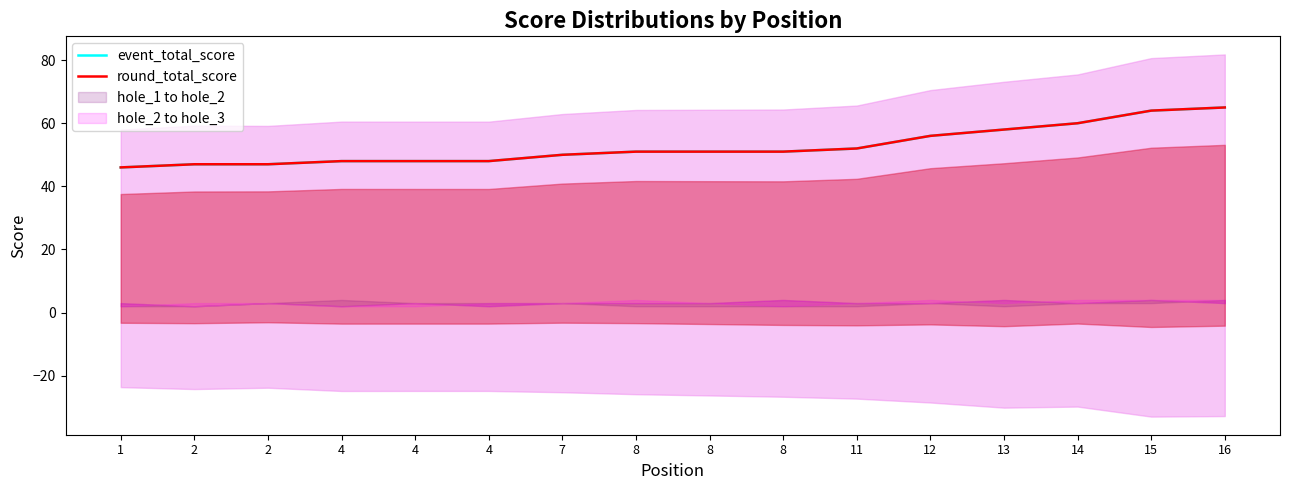

At which category is the sum across all series the highest?

16